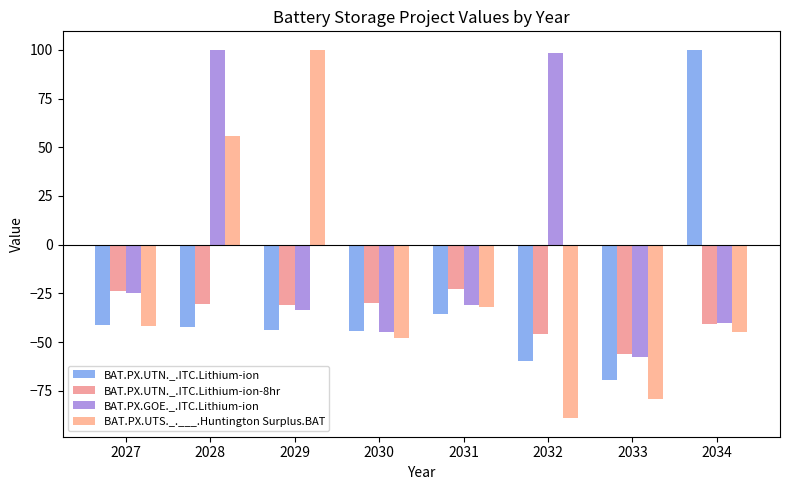

What is the greatest value displayed?

100.0